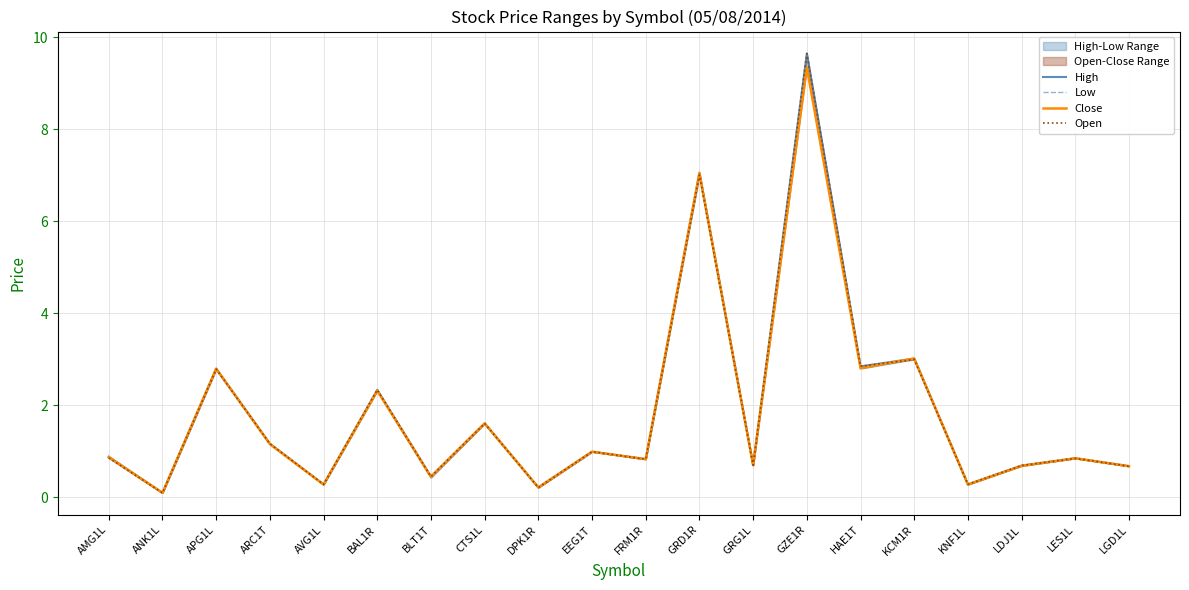

Which has a higher value, GZE1R or FRM1R?

GZE1R